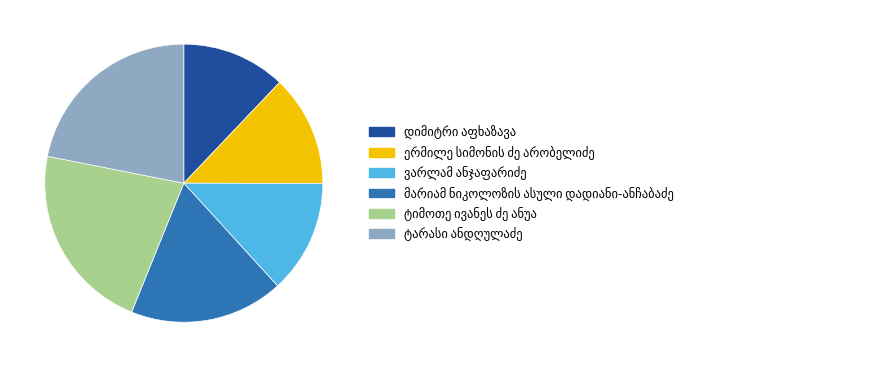

Is there a majority slice in this chart?

No